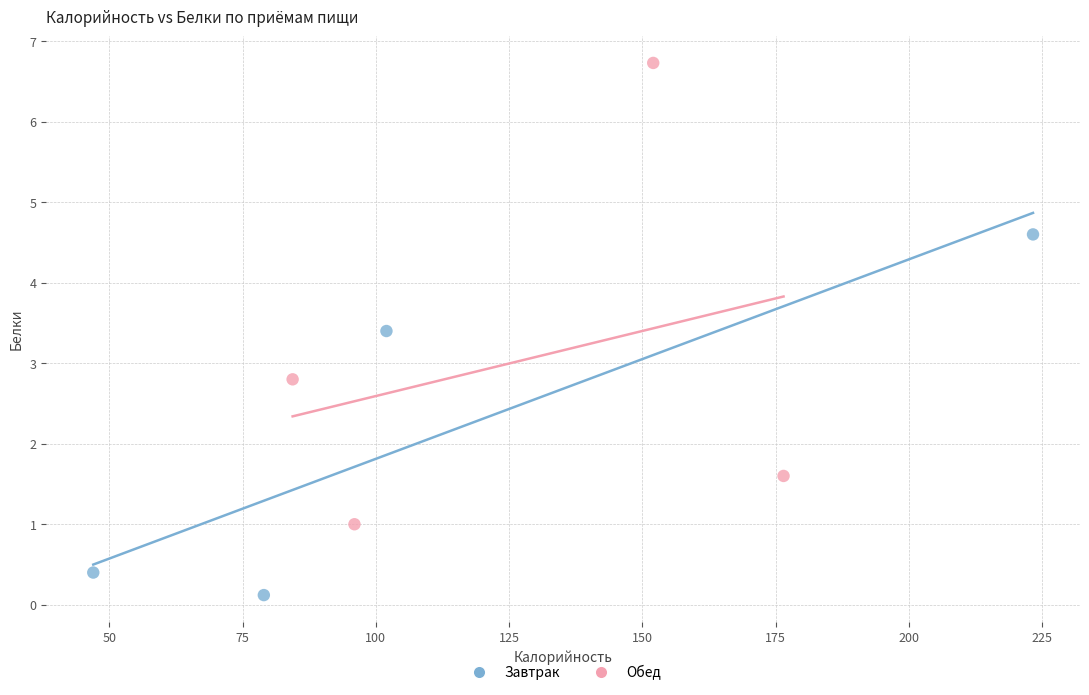

Which series reaches the maximum Y coordinate?

Обед